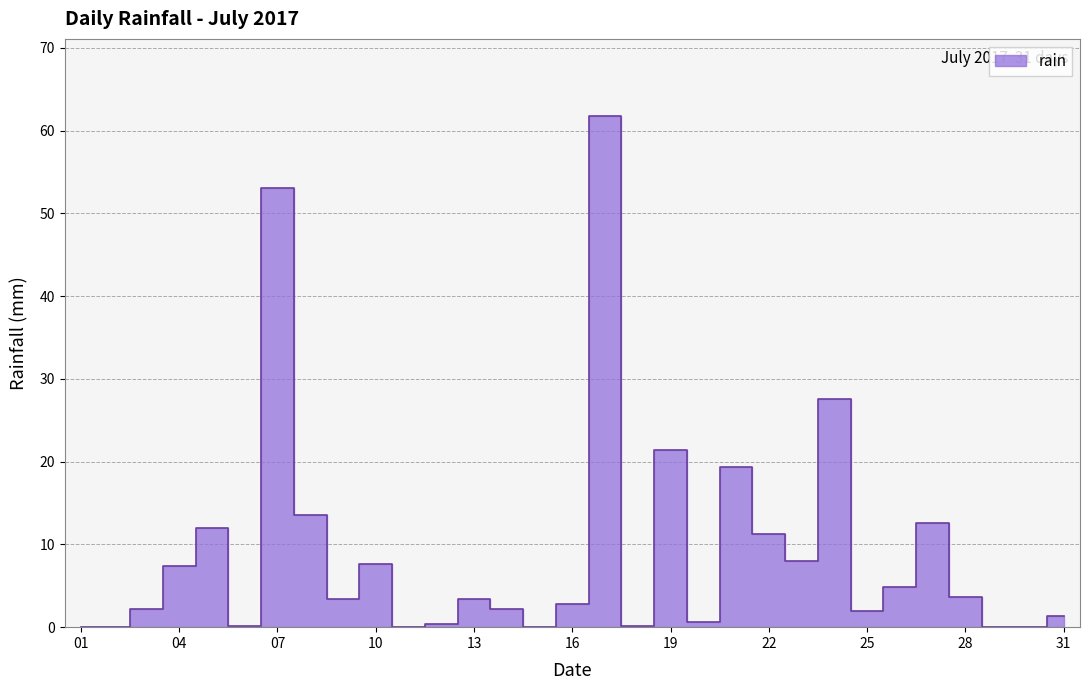

How many lines are shown in the chart?

1